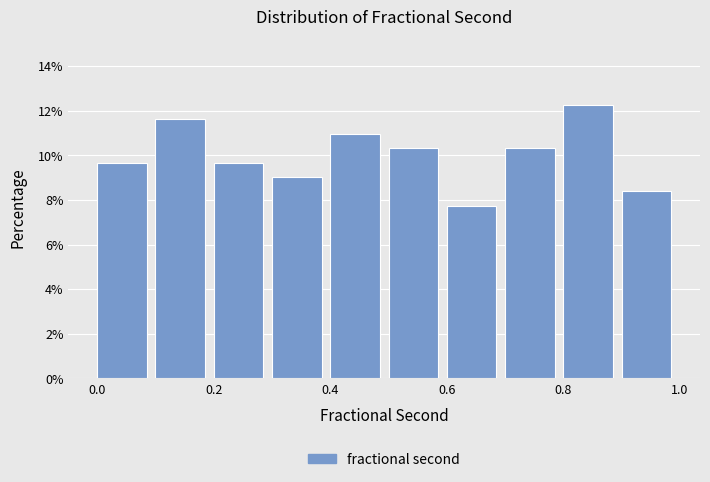

Reading left to right, transcribe this chart: for each bar, give the range it covers on the x-axis and its height. The values are not printed on the chart, so give them approximately, as read against the axis.

0.0 to 0.1: 9.6
0.1 to 0.2: 11.6
0.2 to 0.3: 9.6
0.3 to 0.4: 9.0
0.4 to 0.5: 11.0
0.5 to 0.6: 10.4
0.6 to 0.7: 7.8
0.7 to 0.8: 10.4
0.8 to 0.9: 12.2
0.9 to 1.0: 8.4